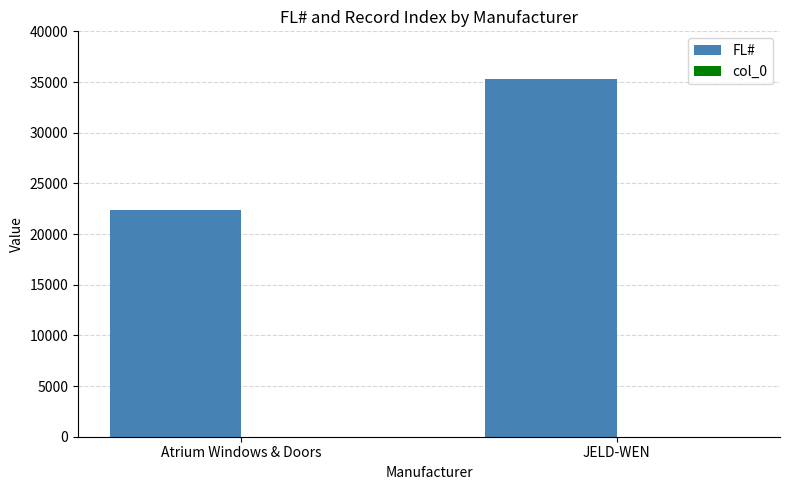

At which label is FL# closest to 28816?

Atrium Windows & Doors